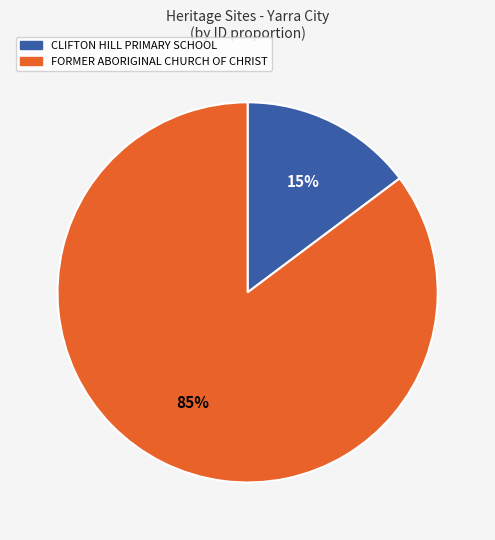

Which slice represents more than half of the pie?

FORMER ABORIGINAL CHURCH OF CHRIST